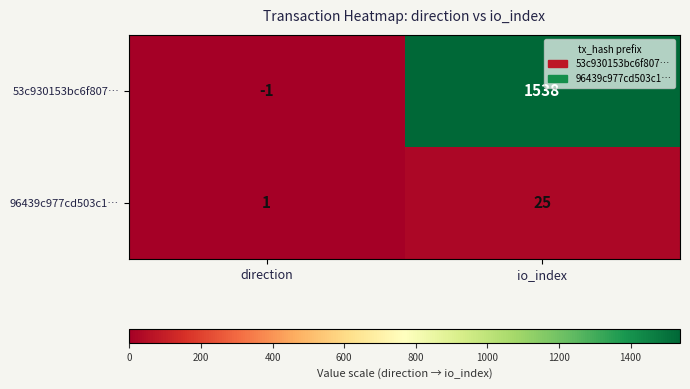

What is the maximum value for 53c930153bc6f807…?

1538